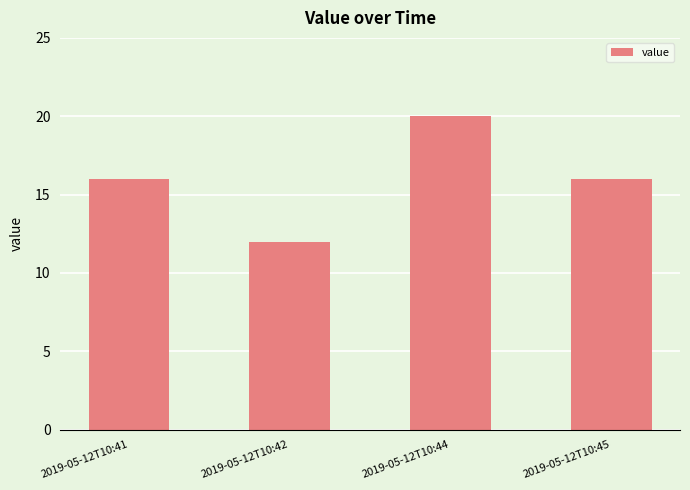

What is the minimum value shown in the chart?

12